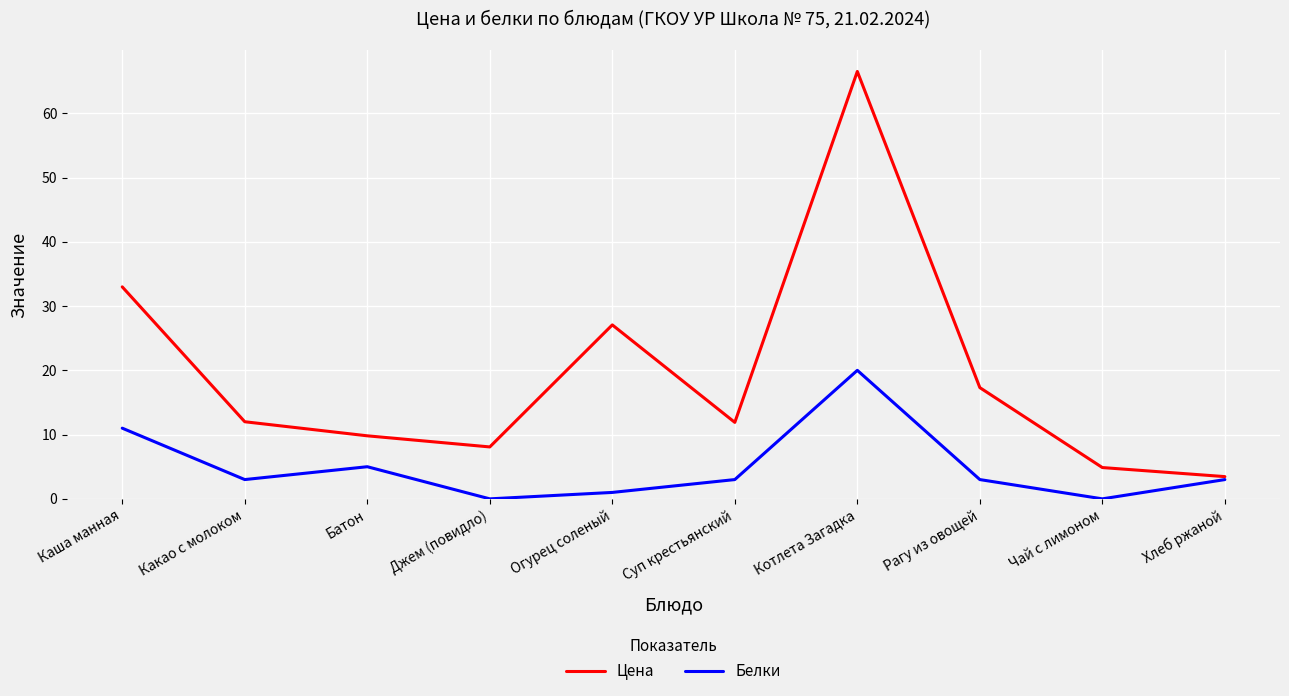

What are all the series names shown in the legend?

Цена, Белки